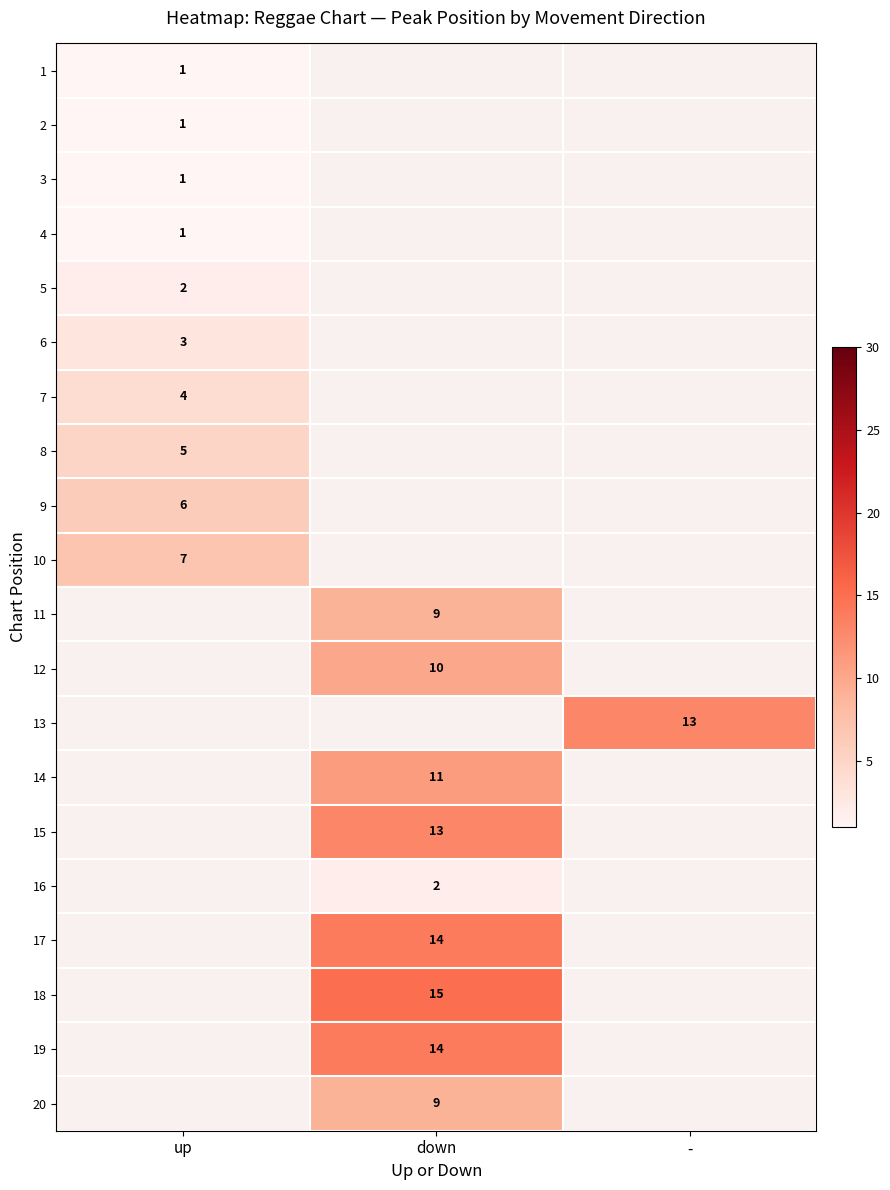

Is it true that 2 equals 1 at up?

True